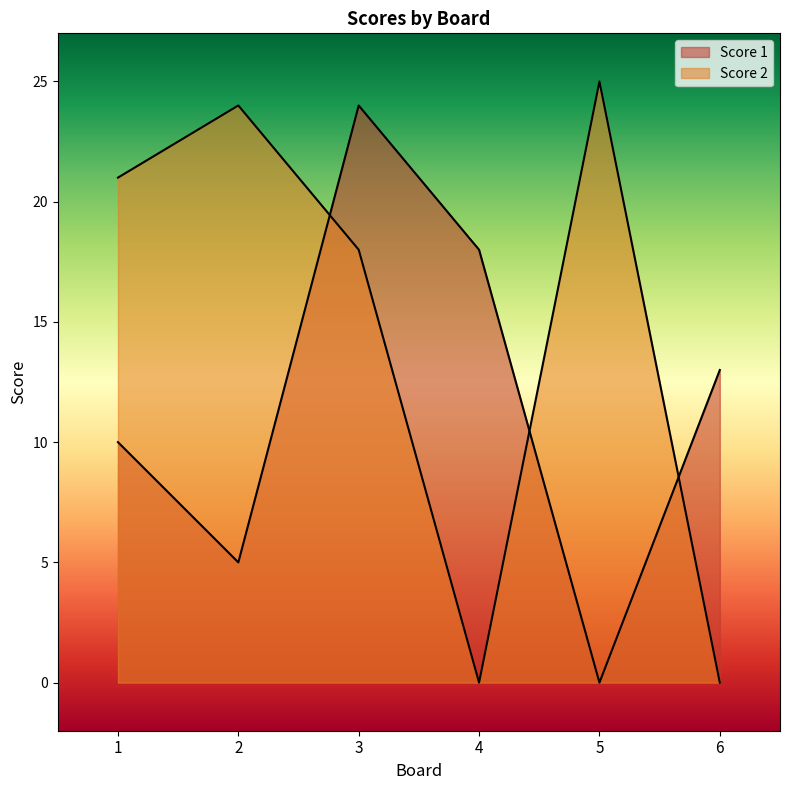

What is the approximate value of Score 1 at 6, to the nearest 5?

15